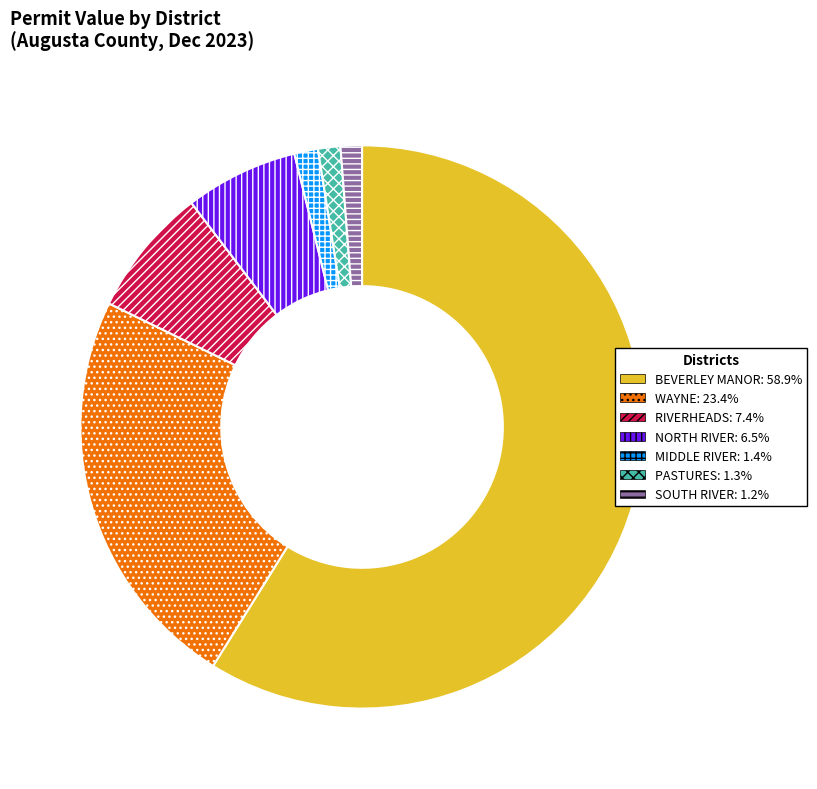

Does any single category account for the majority?

Yes